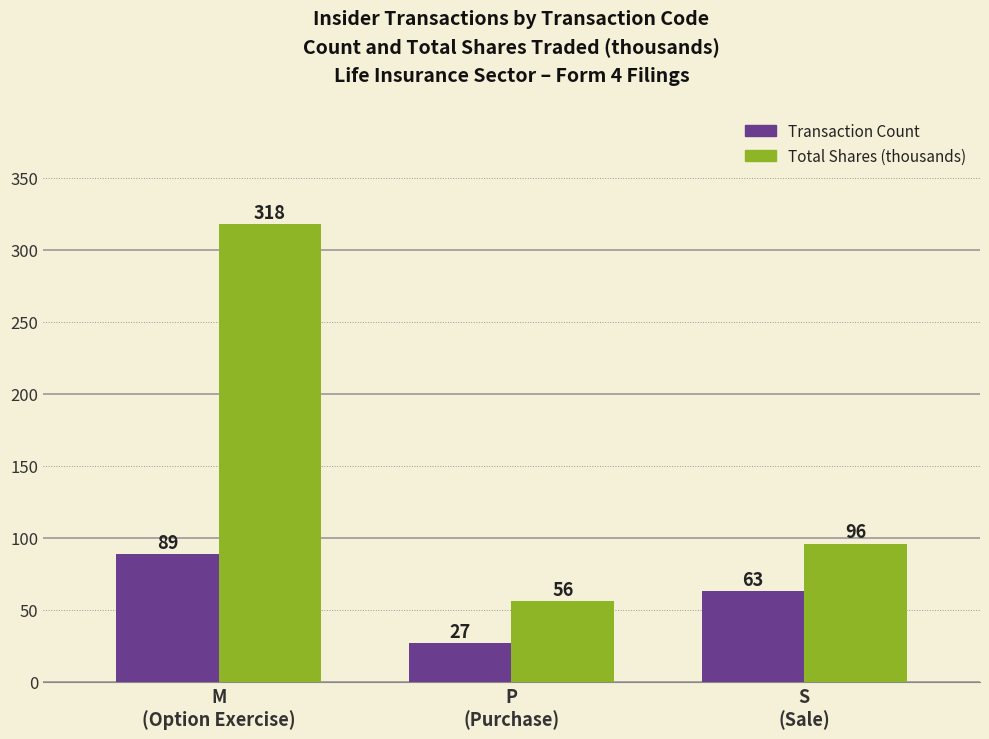

Count the number of categories in the chart.

3